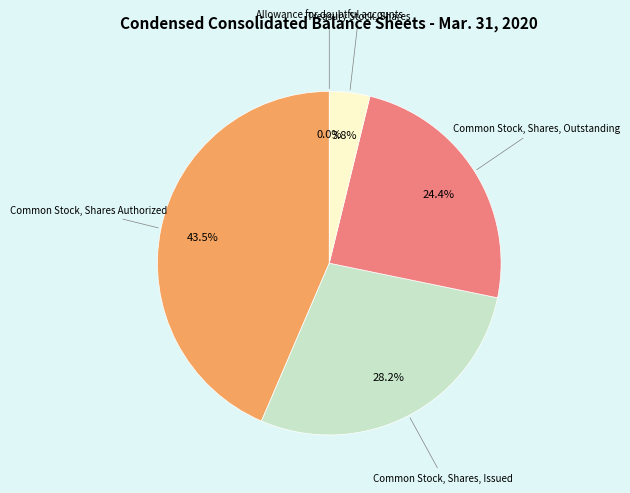

Which slice is the smallest?

Allowance for doubtful accounts